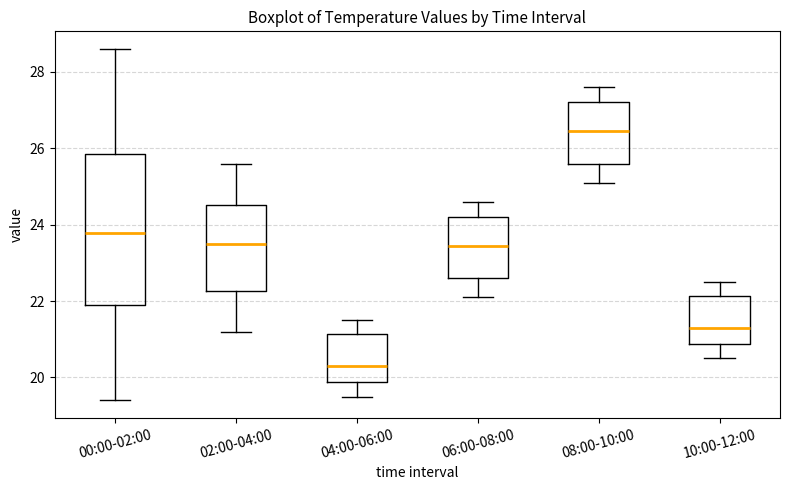

Where does the upper whisker of the box for 04:00-06:00 end on the y-axis? The values are not printed on the chart, so give them approximately, as read against the axis.

21.6